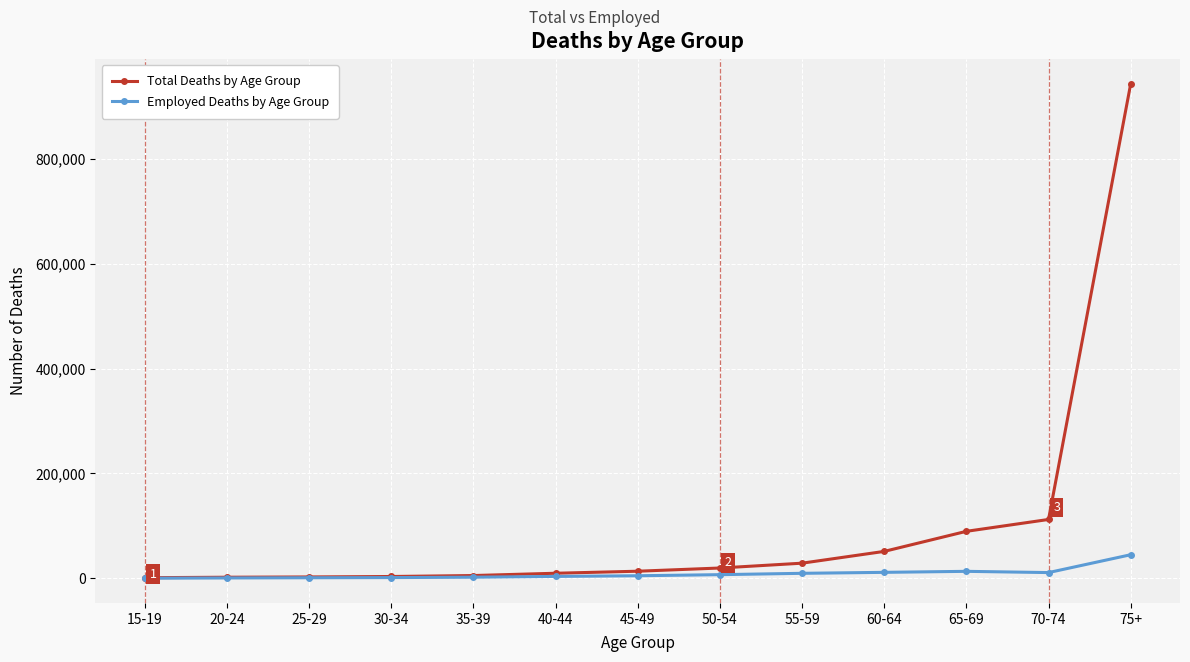

At which category is the sum across all series the highest?

75+